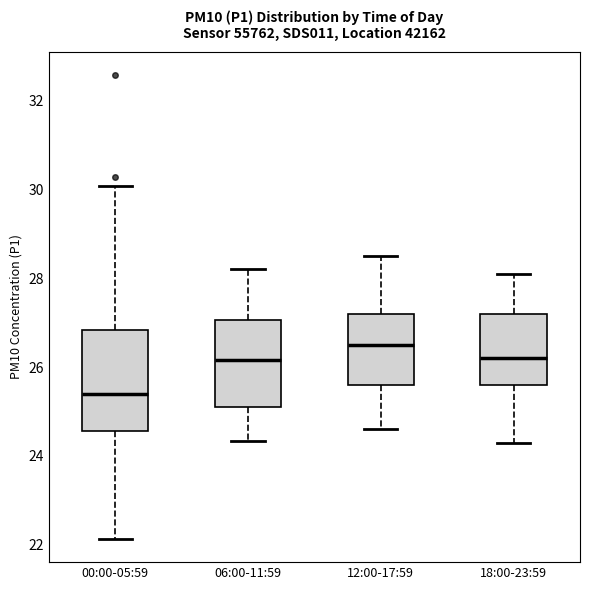

Reading left to right, transcribe this box plot: for each box, give where its median line is, the range the box spans, and where its two whiskers end, as read against the y-axis. The values are not printed on the chart, so give them approximately, as read against the axis.

00:00-05:59: median 25.4, box 24.6 to 26.8, whiskers 22.2 to 30.0
06:00-11:59: median 26.2, box 25.2 to 27.0, whiskers 24.4 to 28.2
12:00-17:59: median 26.6, box 25.6 to 27.2, whiskers 24.6 to 28.6
18:00-23:59: median 26.2, box 25.6 to 27.2, whiskers 24.4 to 28.2